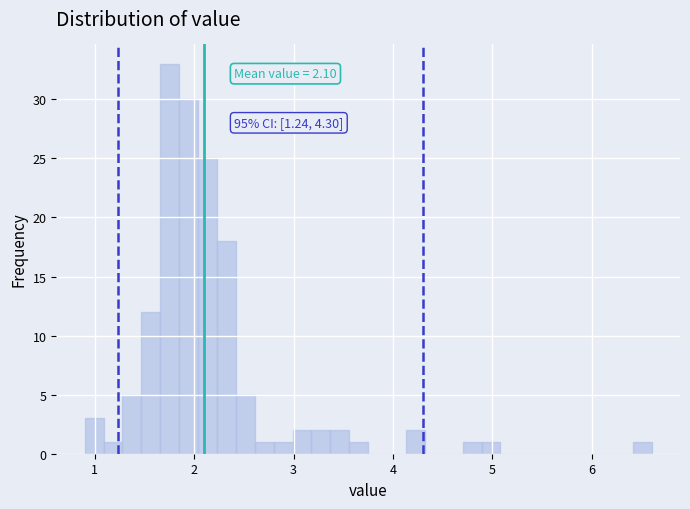

Read against the x-axis, roughly where is the centre of the tallest bar?

1.8